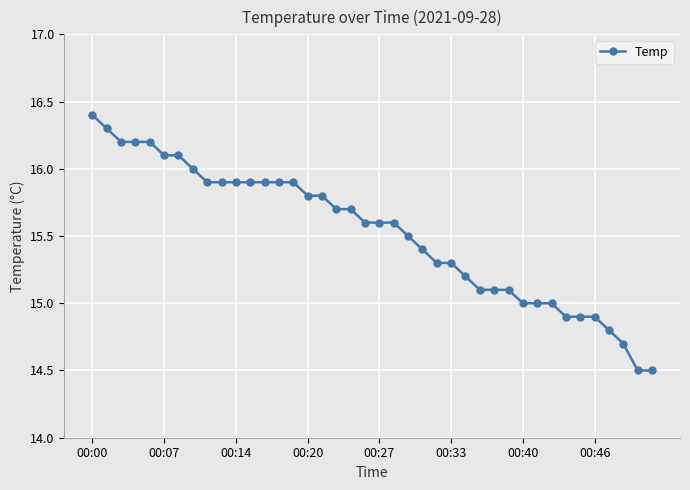

How many lines are shown in the chart?

1